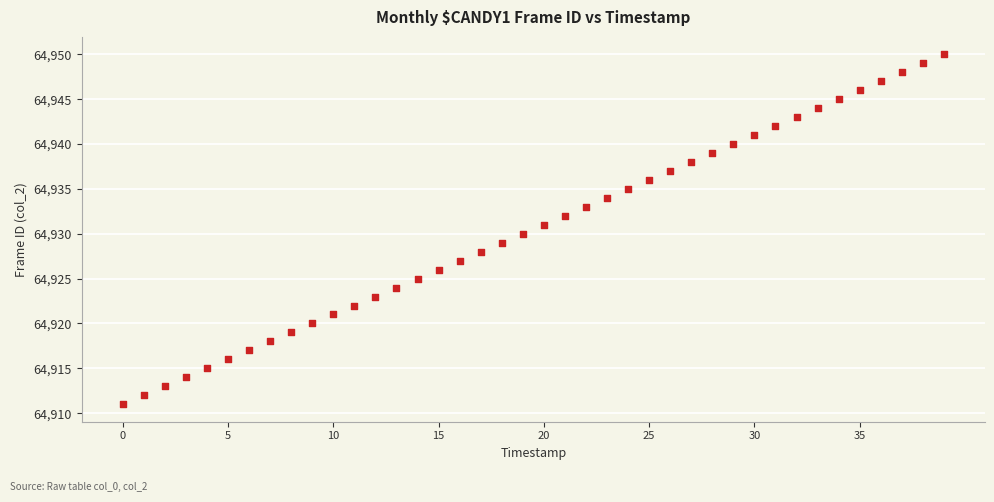

What is the range of Y values (max minus min)?

39